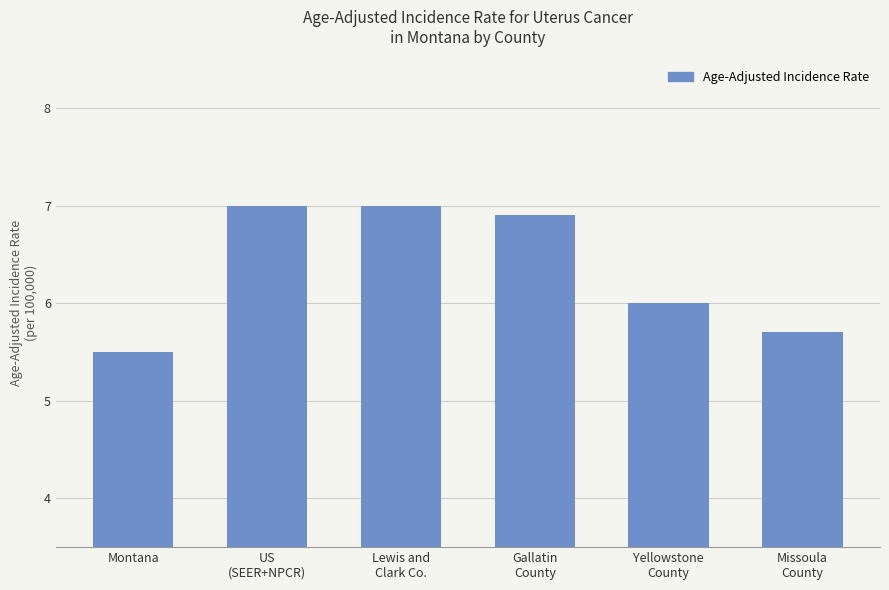

Count the number of data series in this chart.

1